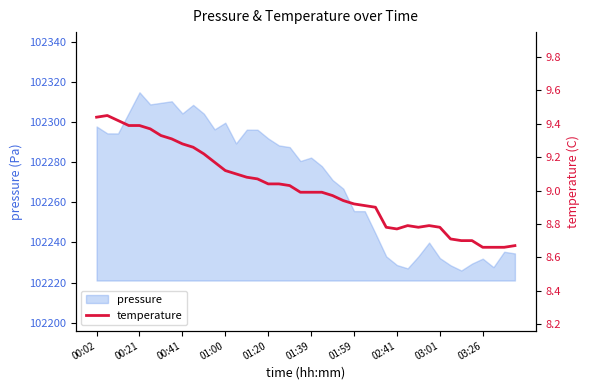

What is the difference between the second highest and minimum values?

0.8